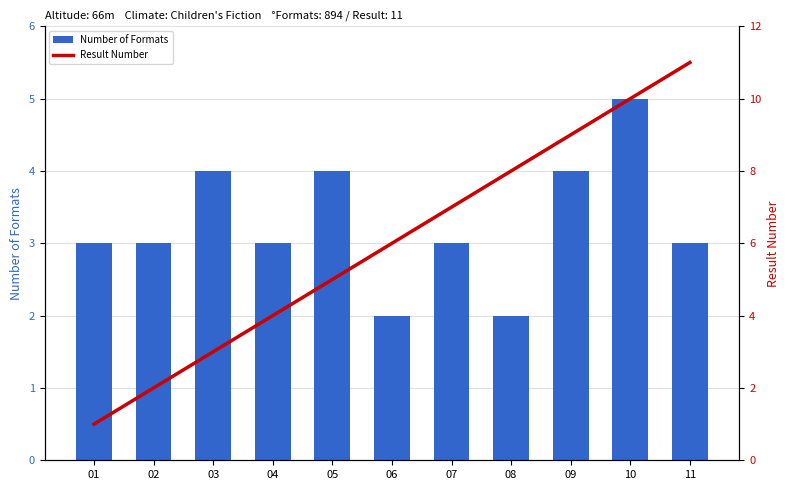

Which series has the largest range (max minus min)?

Result Number